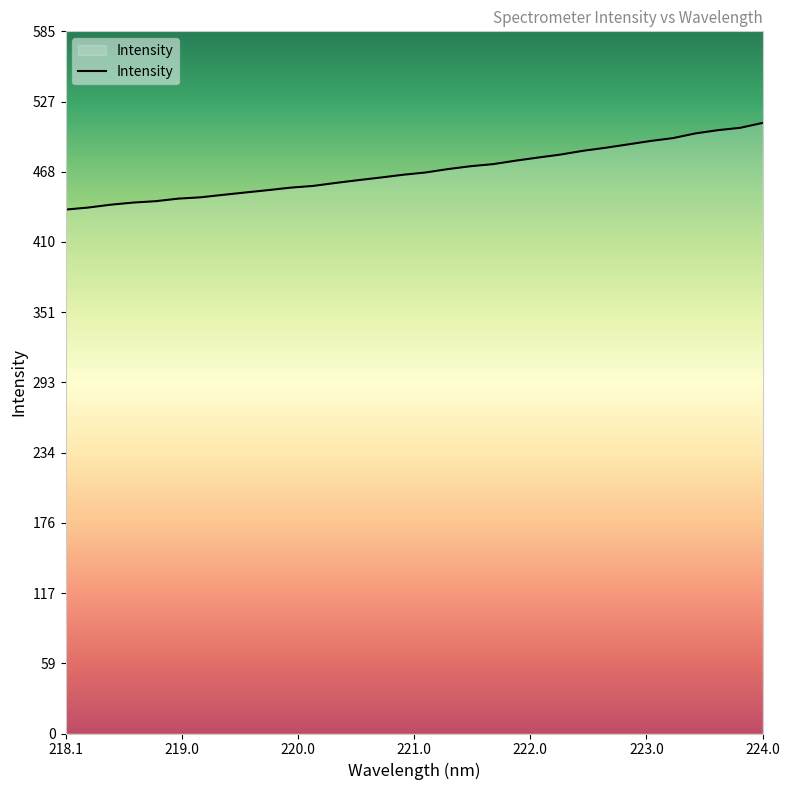

What is the difference between the maximum and minimum values?

72.3